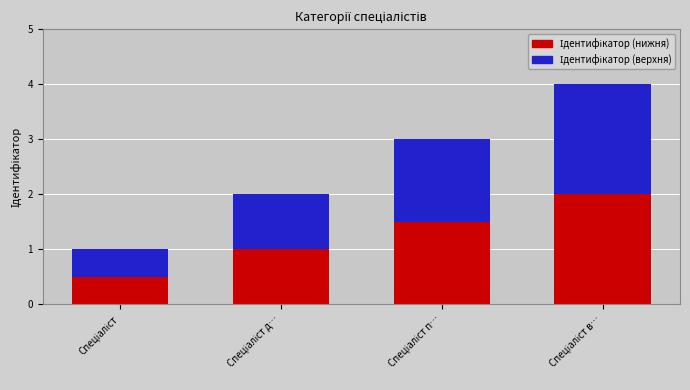

Are the bars horizontal?

No